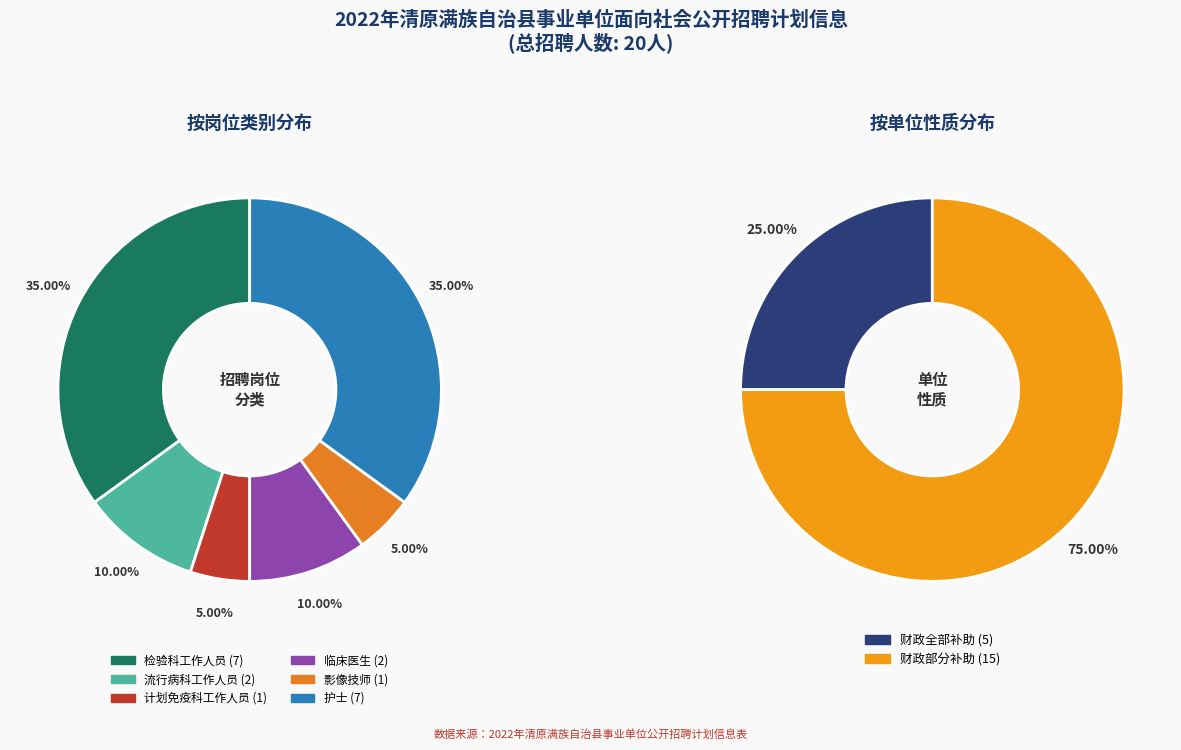

How many segments does this pie chart have?

6